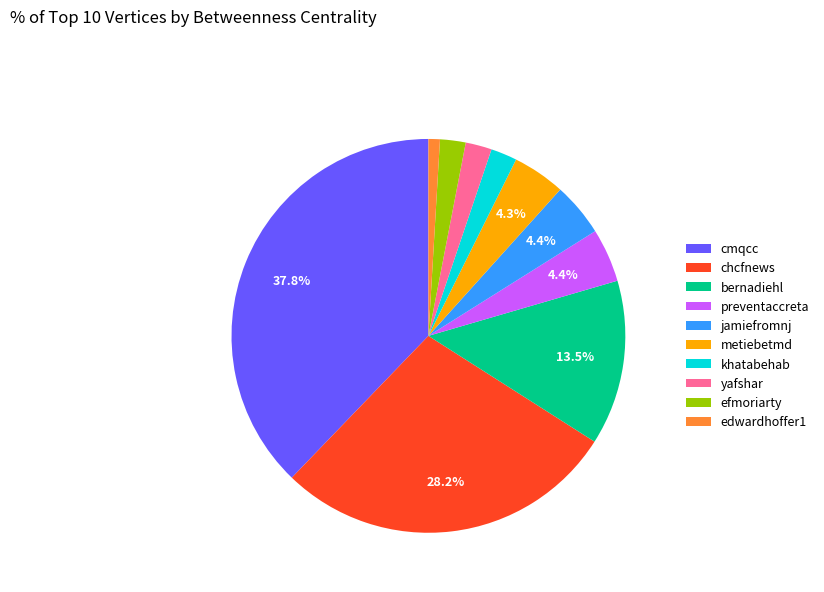

Which slice is the smallest?

edwardhoffer1